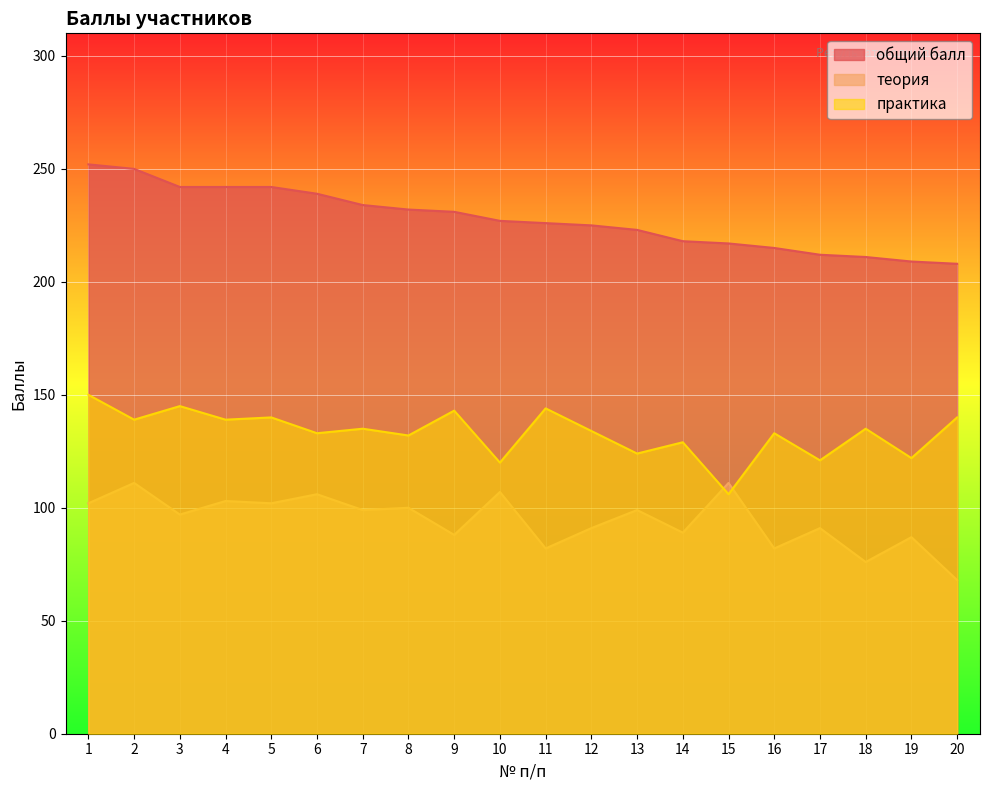

True or false: общий балл and теория intersect in this chart.

False